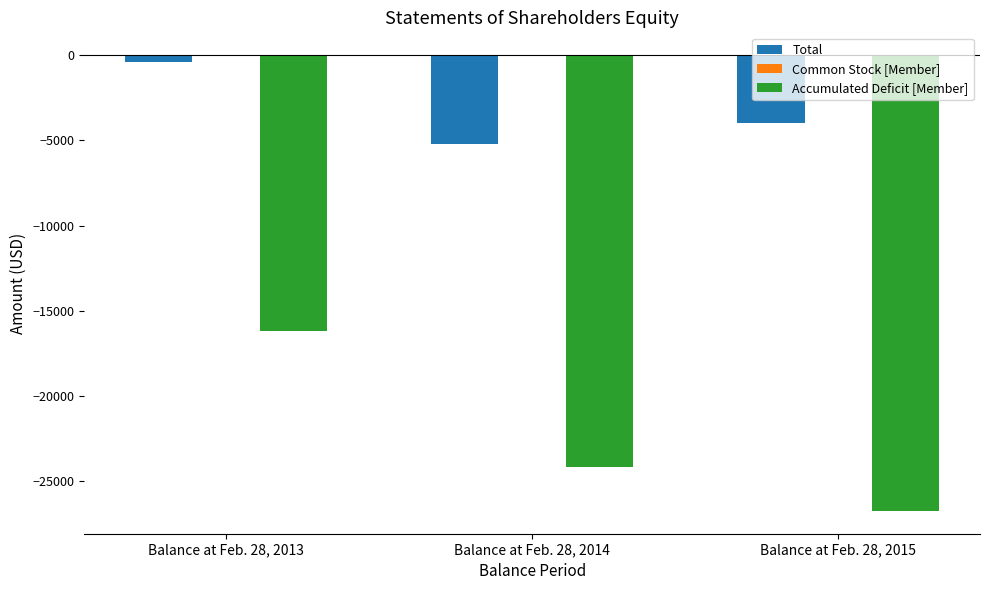

Does the chart contain stacked bars?

No